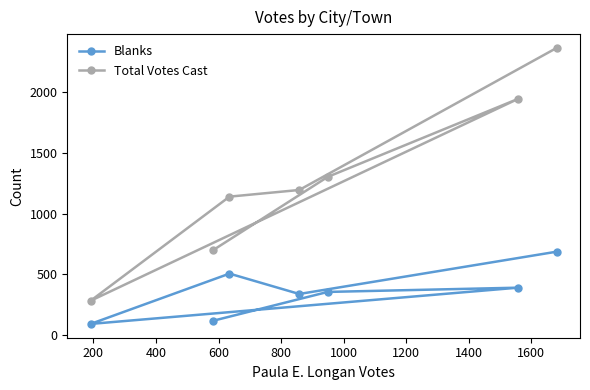

Which series has the widest spread of values?

Total Votes Cast